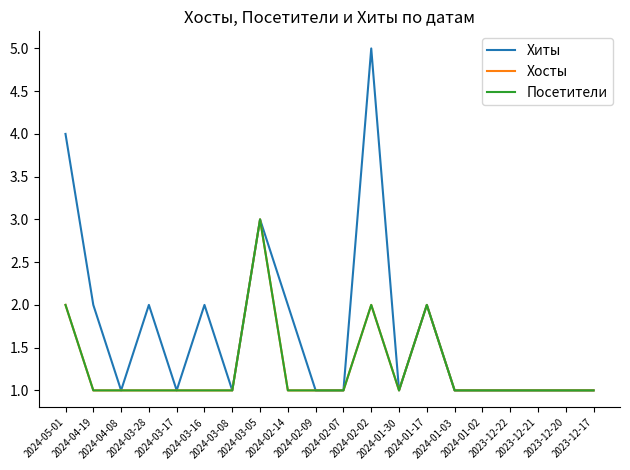

Does the chart have visible grid lines?

No